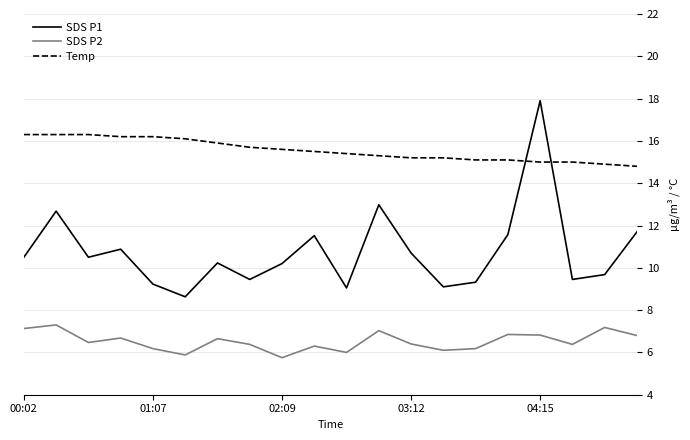

How many lines are shown in the chart?

3